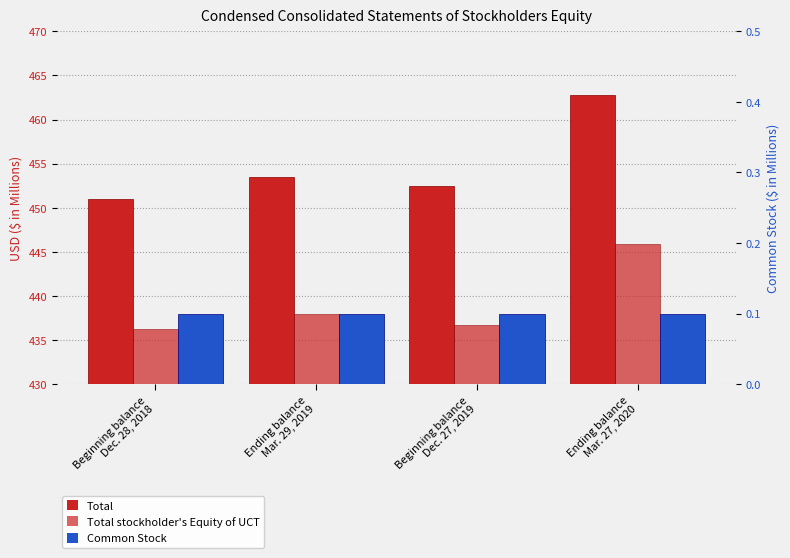

What is the label of the 3rd bar from the right?

Ending balance
Mar. 29, 2019